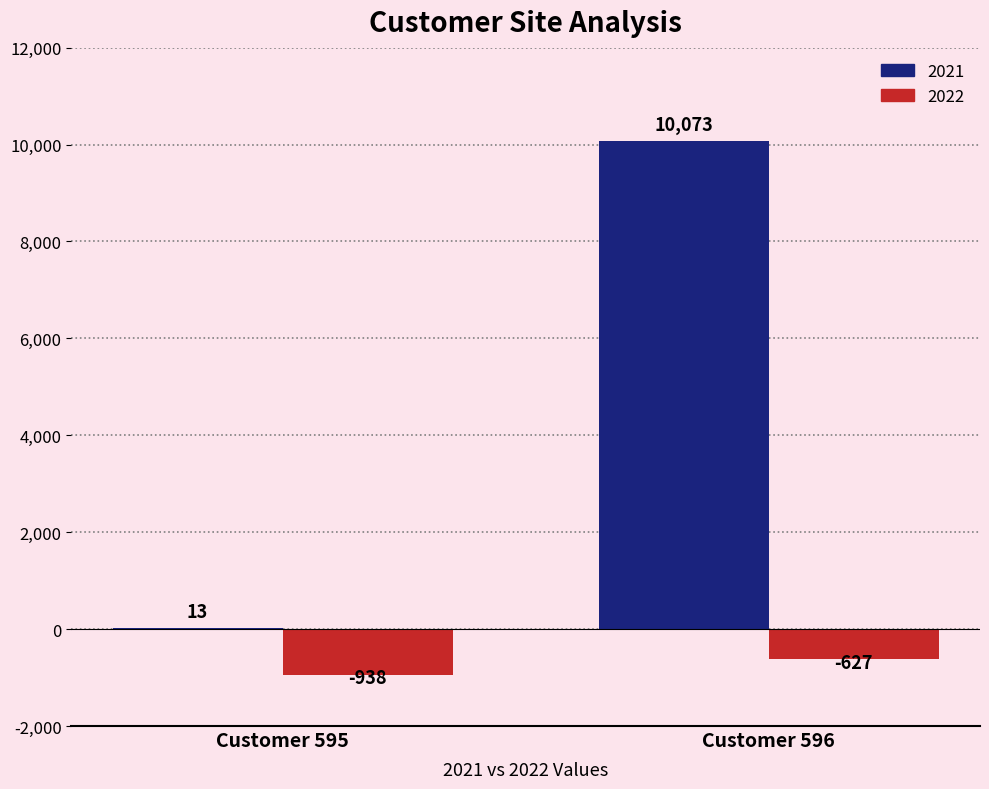

At which category is the sum across all series the highest?

Customer 596